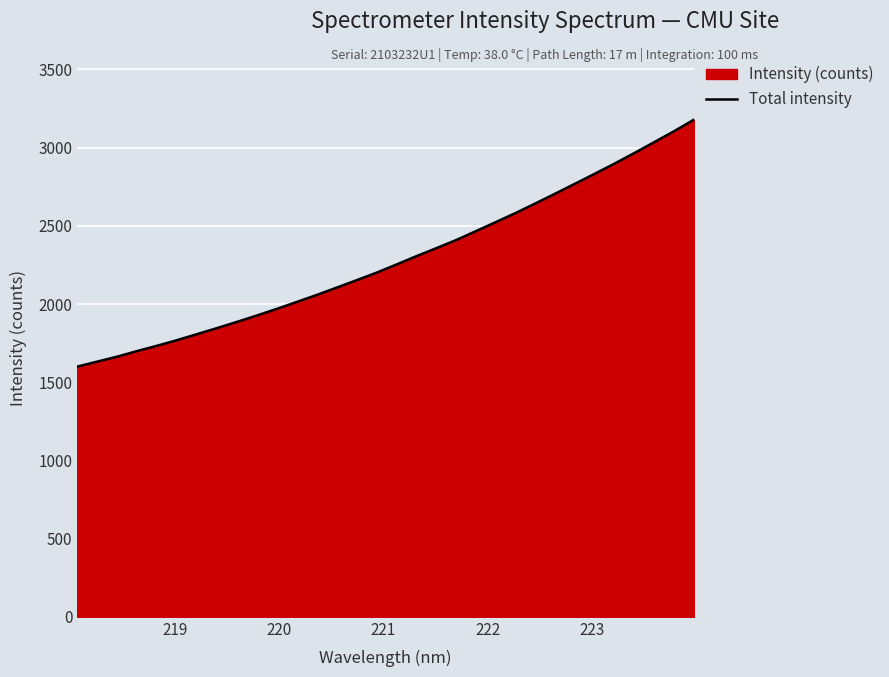

What is the value of the 29th point from the left?

2965.4